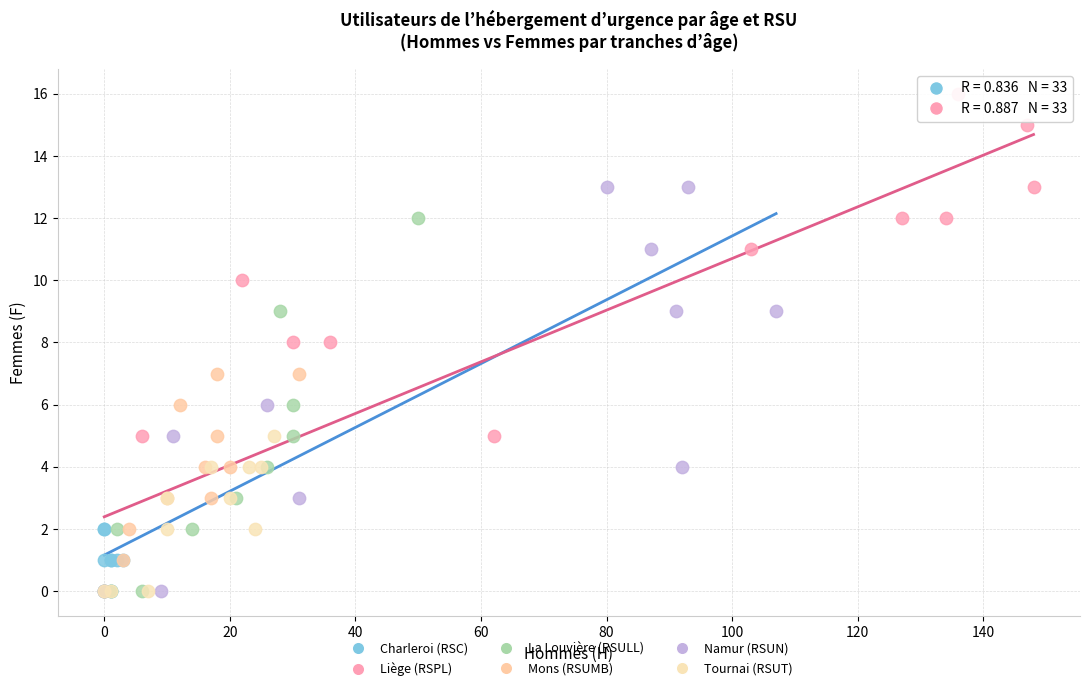

Which series contains the highest Y value?

Liège (RSPL)